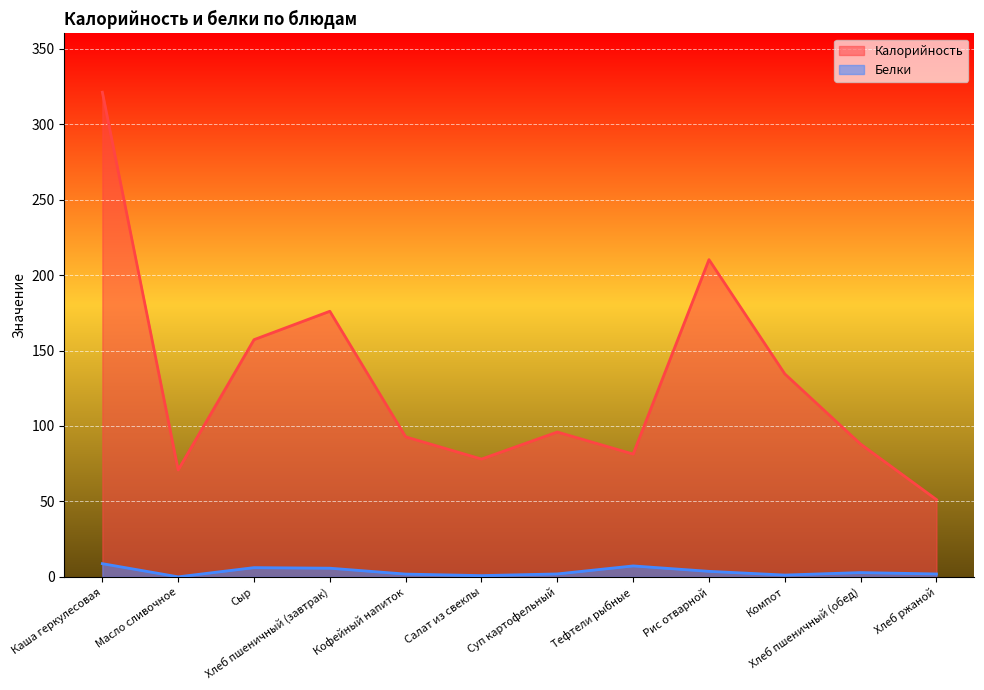

At Тефтели рыбные, list the series in order from largest to smallest.

Калорийность, Белки